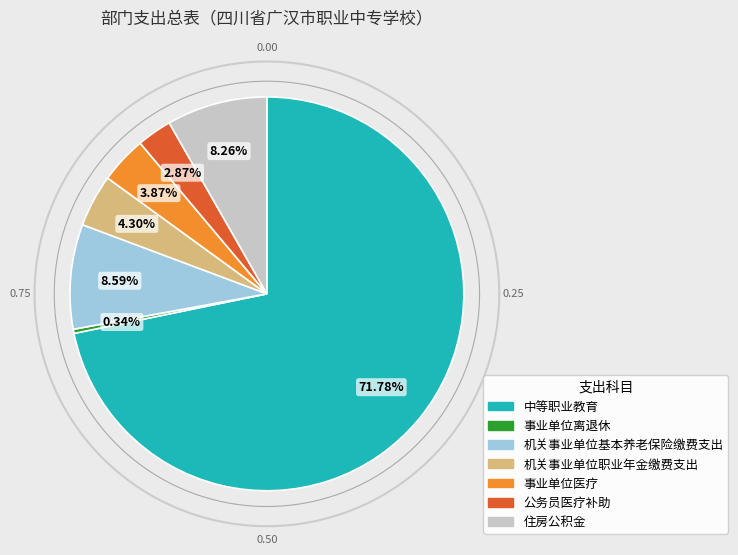

What is the total percentage of 事业单位离退休 and 机关事业单位基本养老保险缴费支出?

8.9%